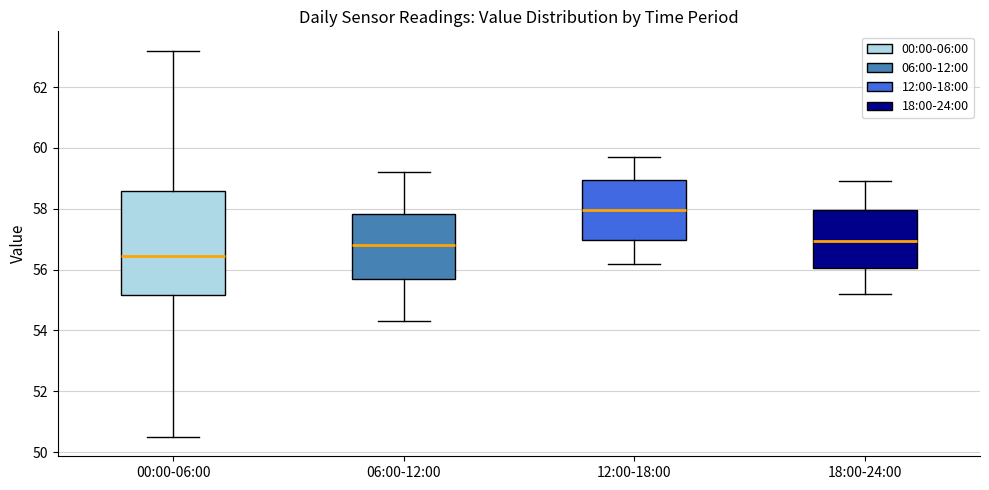

Which box is the tallest, from its lower edge to its upper edge?

00:00-06:00